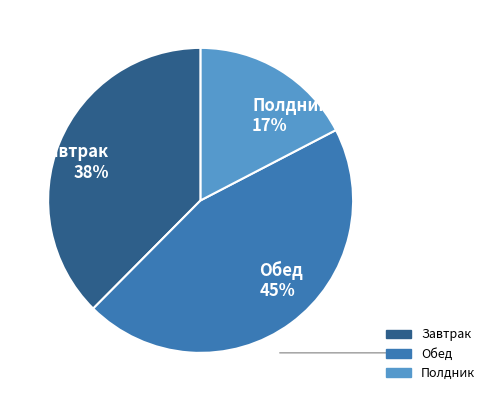

Which has a higher value, Полдник or Обед?

Обед